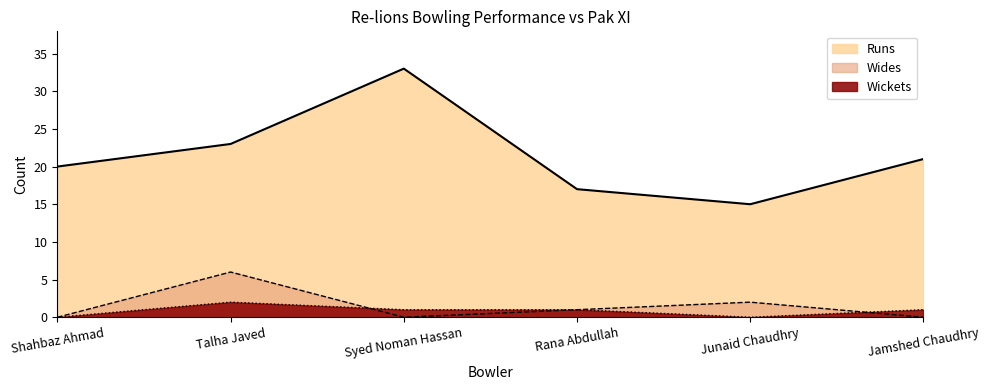

Between Talha Javed and Rana Abdullah, which is larger?

Talha Javed